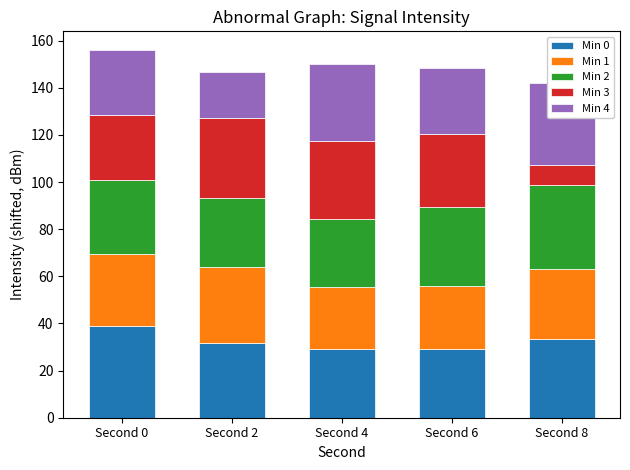

Are the bars horizontal?

No